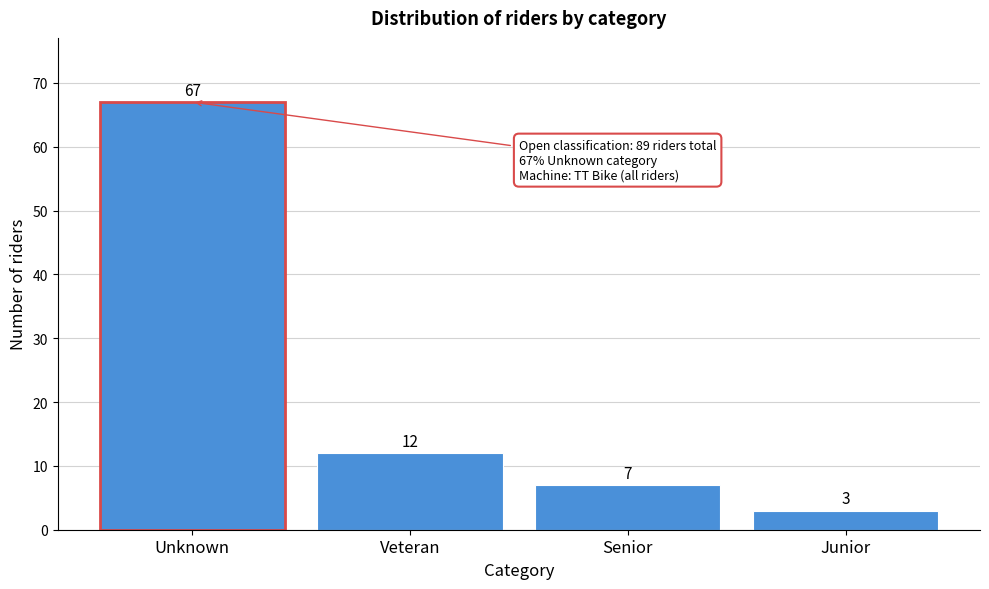

Reading left to right, extract all data points from this chart.

Unknown=67	Veteran=12	Senior=7	Junior=3